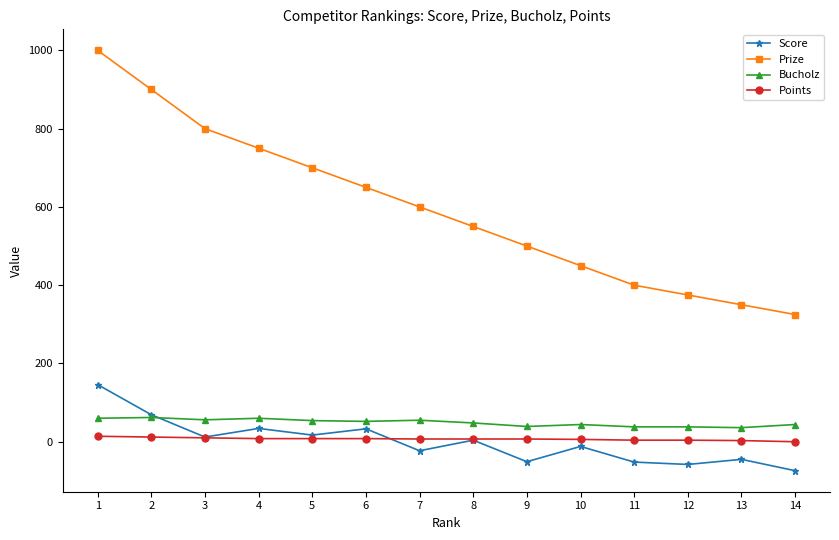

Which series has the largest range (max minus min)?

Prize